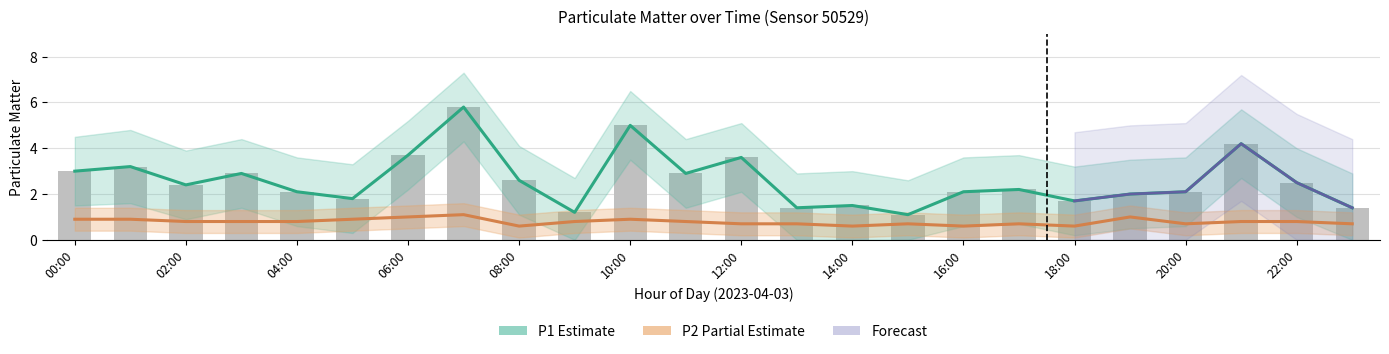

What is the difference between the highest and lowest values at 15:00?

0.4